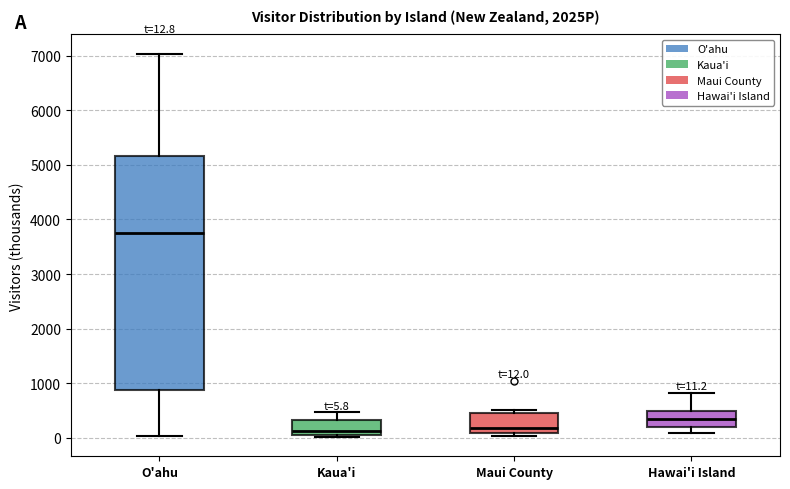

Which box is the tallest, from its lower edge to its upper edge?

O'ahu